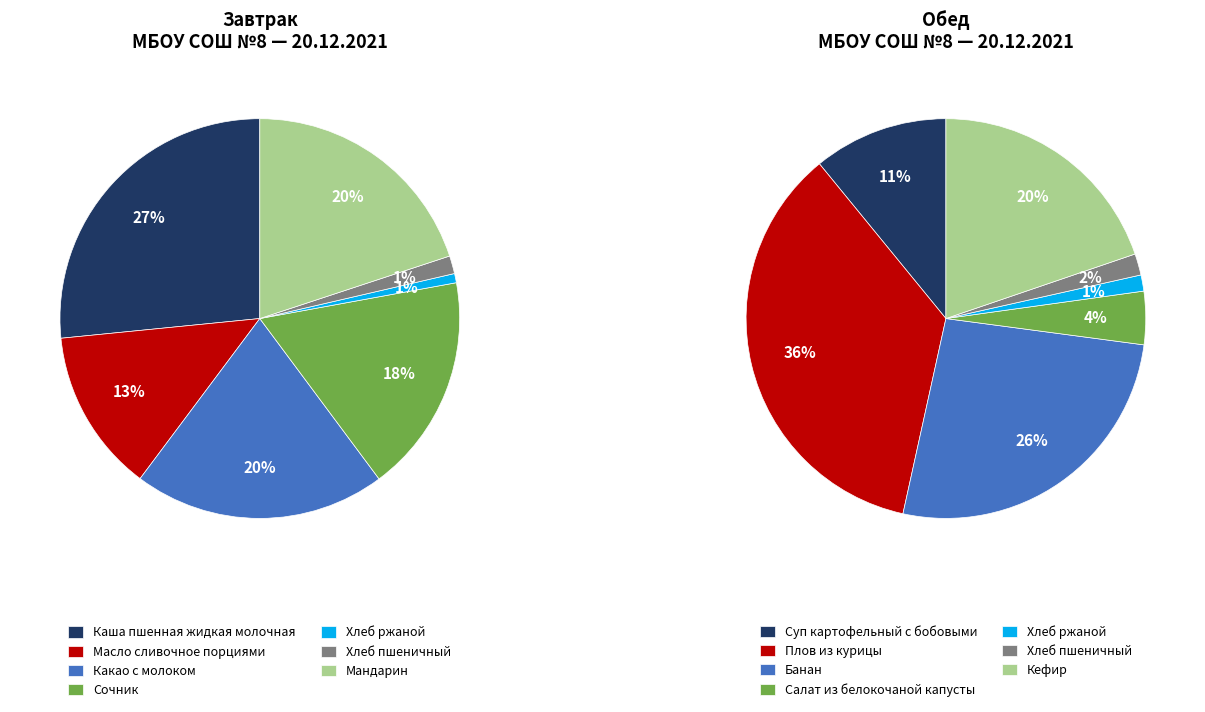

True or false: 5 accounts for 11% of the total.

False